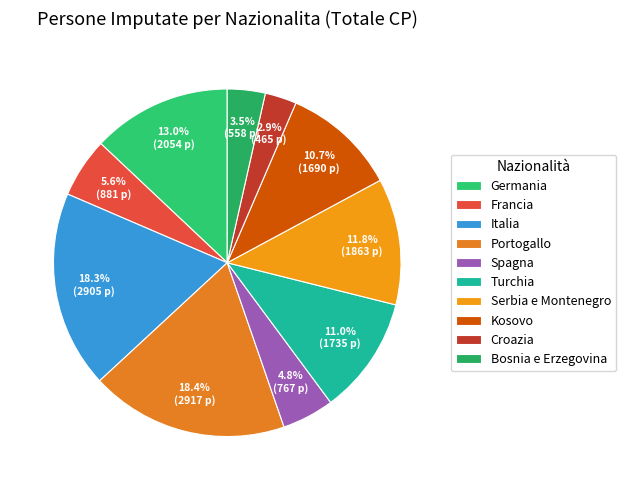

How many segments does this pie chart have?

10